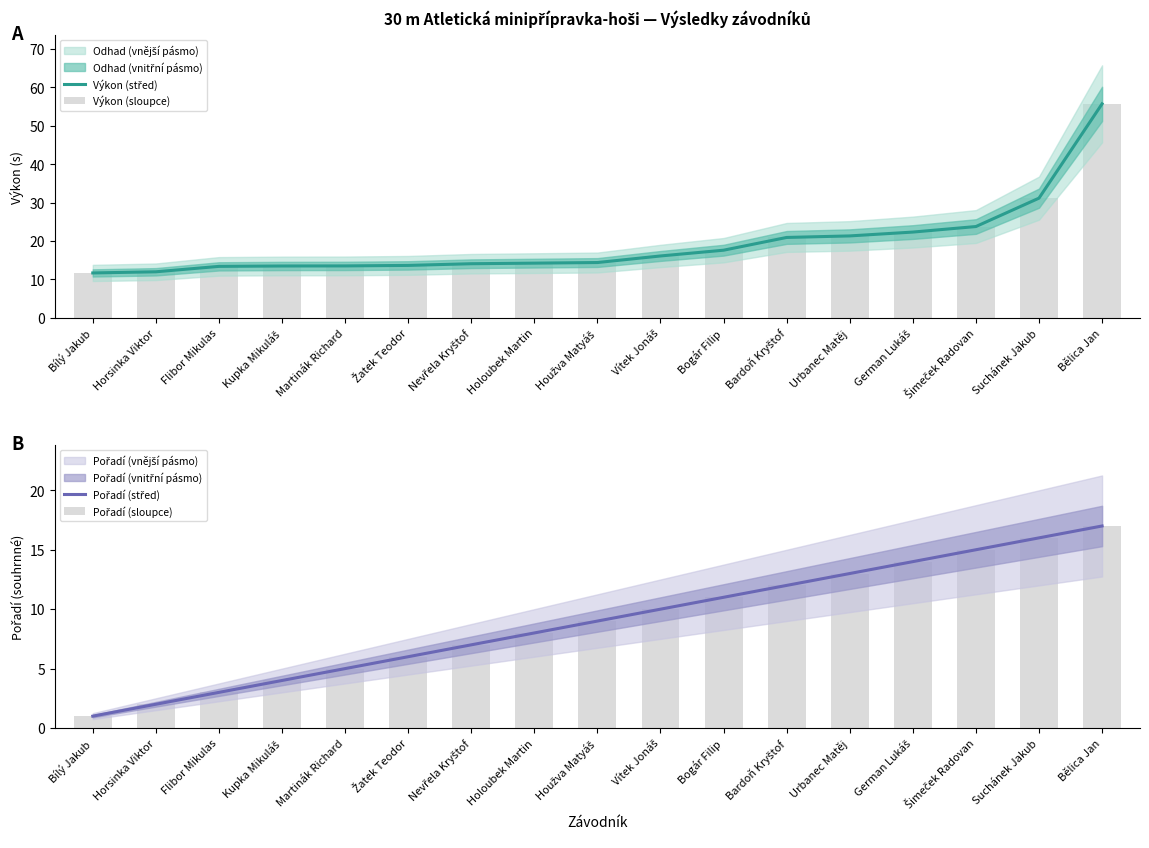

How many series are shown in this chart?

4